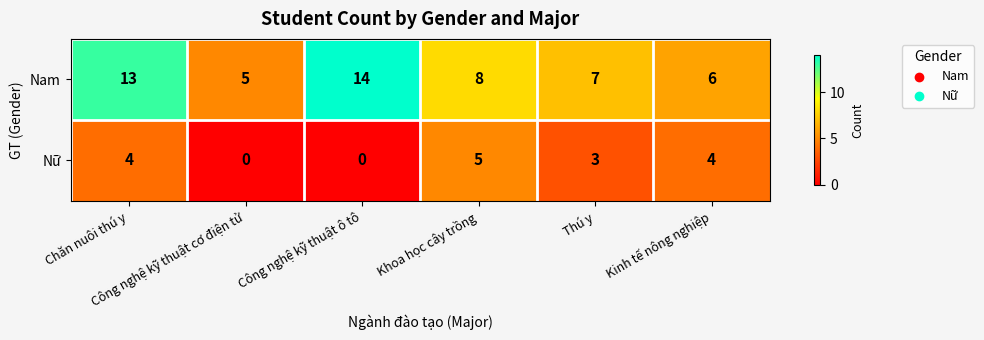

What is the difference between the highest and lowest values at Công nghệ kỹ thuật cơ điện tử?

5